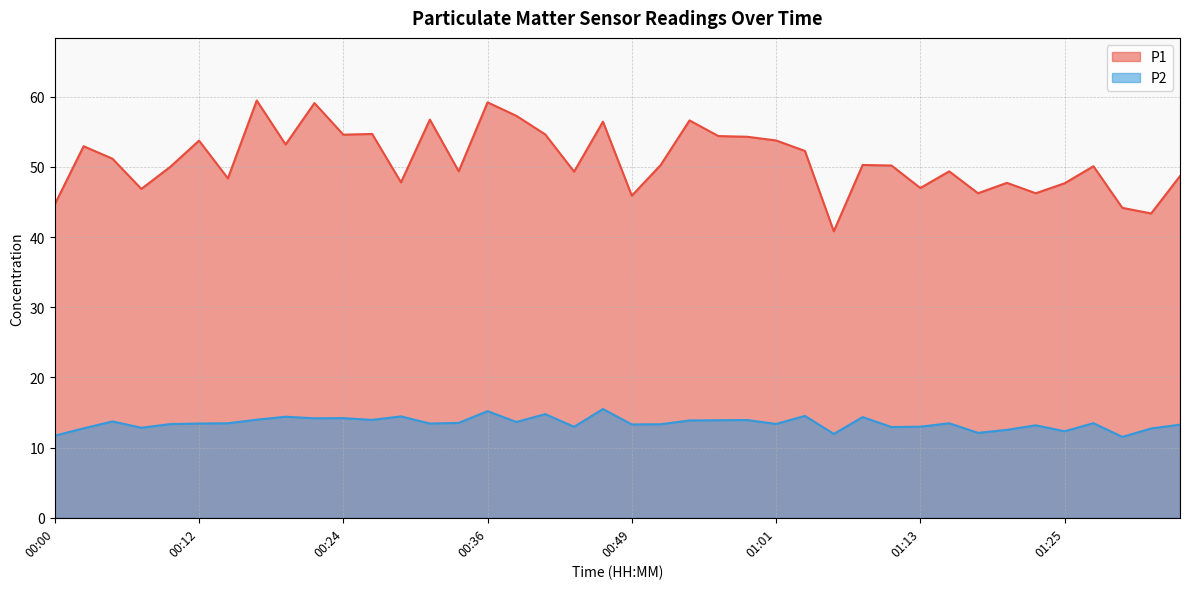

What is the approximate value of P1 at 01:23?

46.2